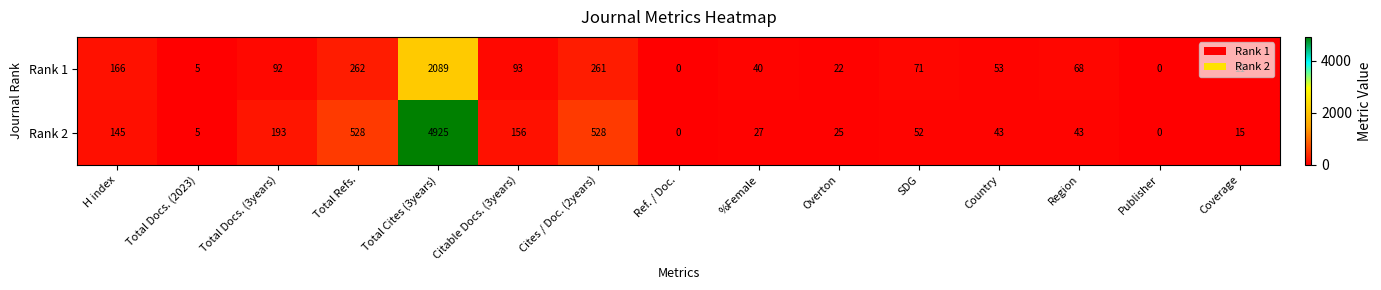

What is the sum of all Rank 1 values?

3233